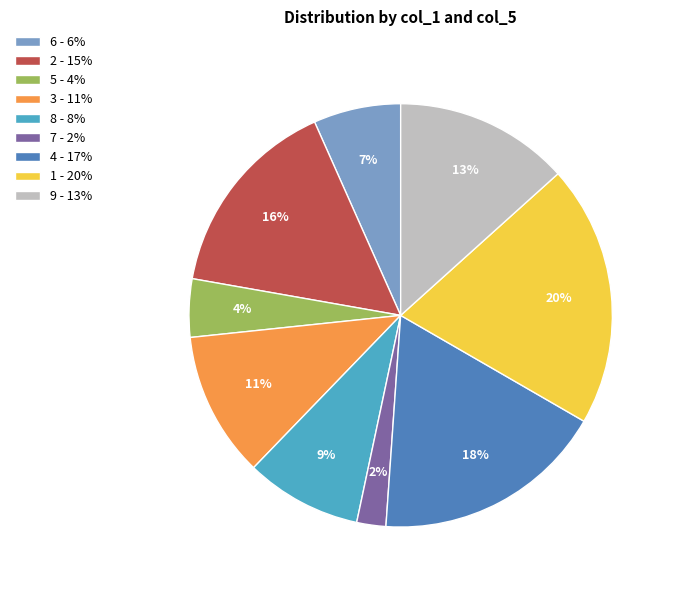

The 9 - 13% slice represents 13% of the pie. True or false?

True